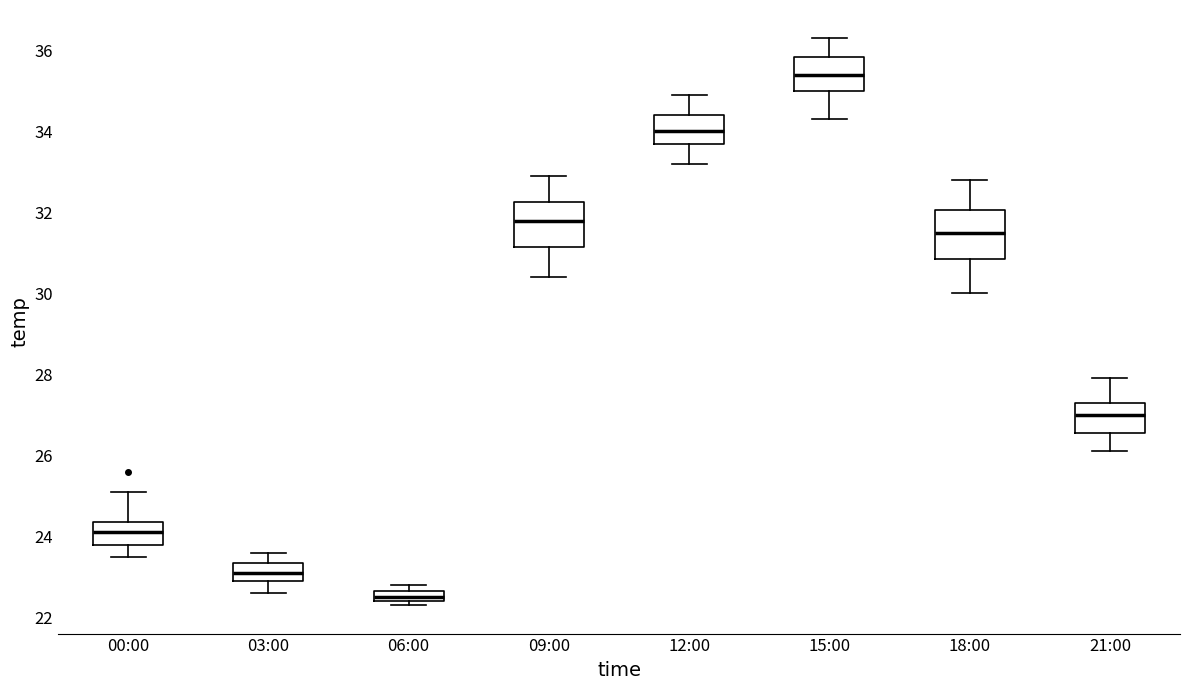

Where does the upper whisker of the box for 15:00 end on the y-axis? The values are not printed on the chart, so give them approximately, as read against the axis.

36.4